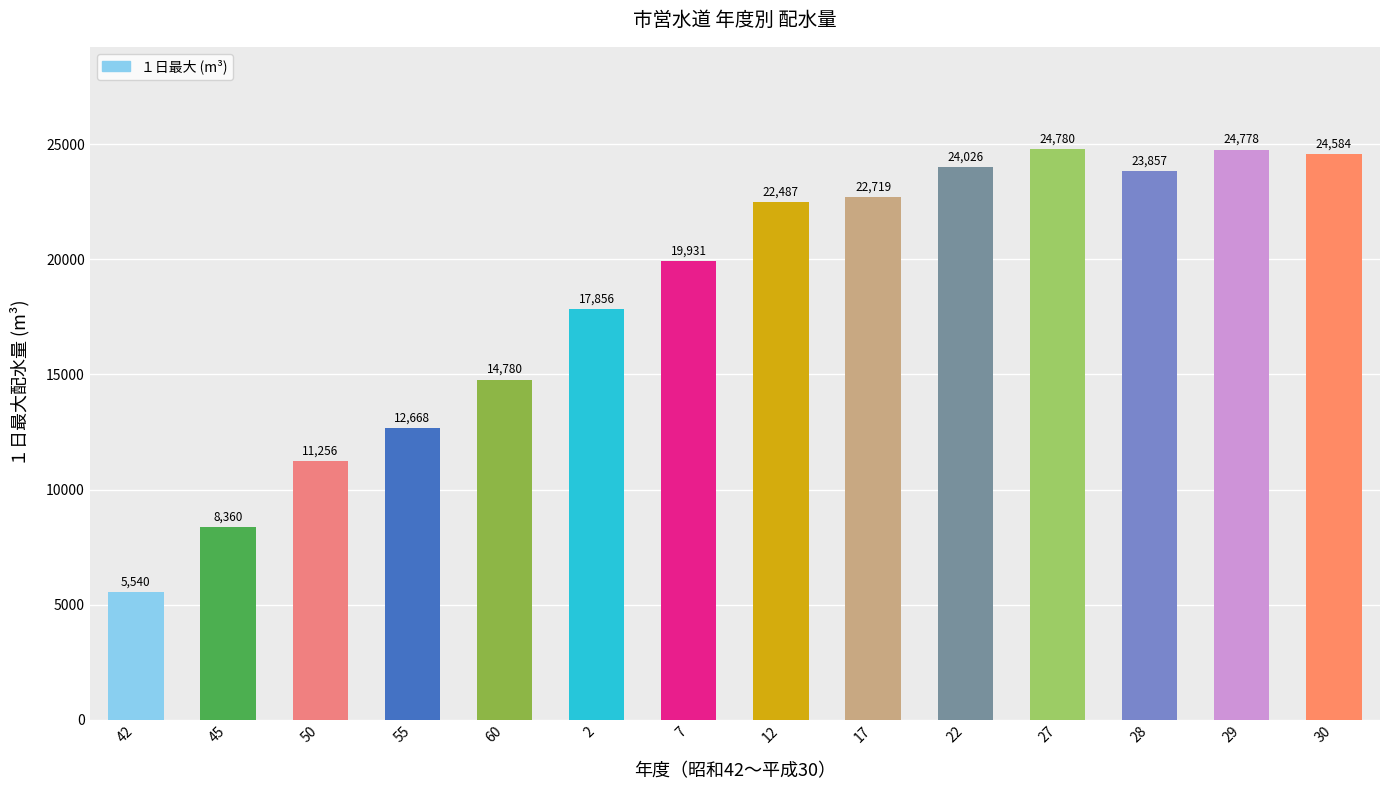

The value at 12 is 22487. True or false?

True